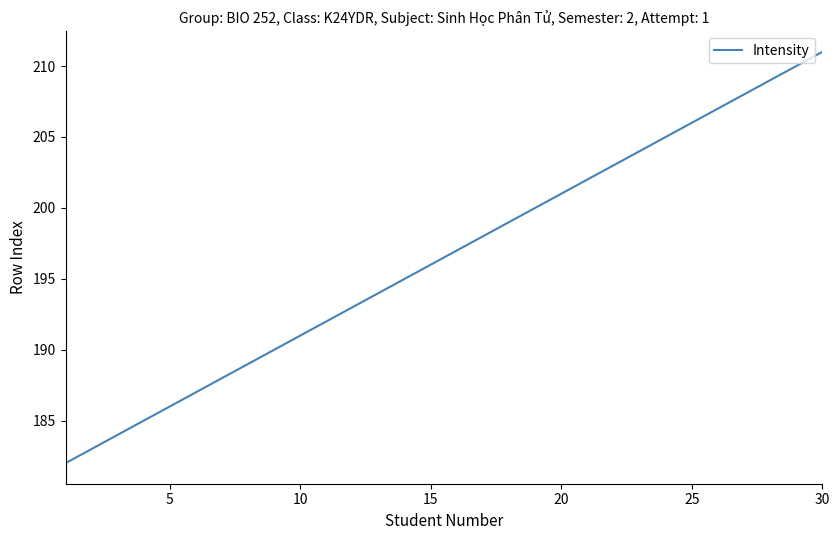

What is the minimum value shown in the chart?

182